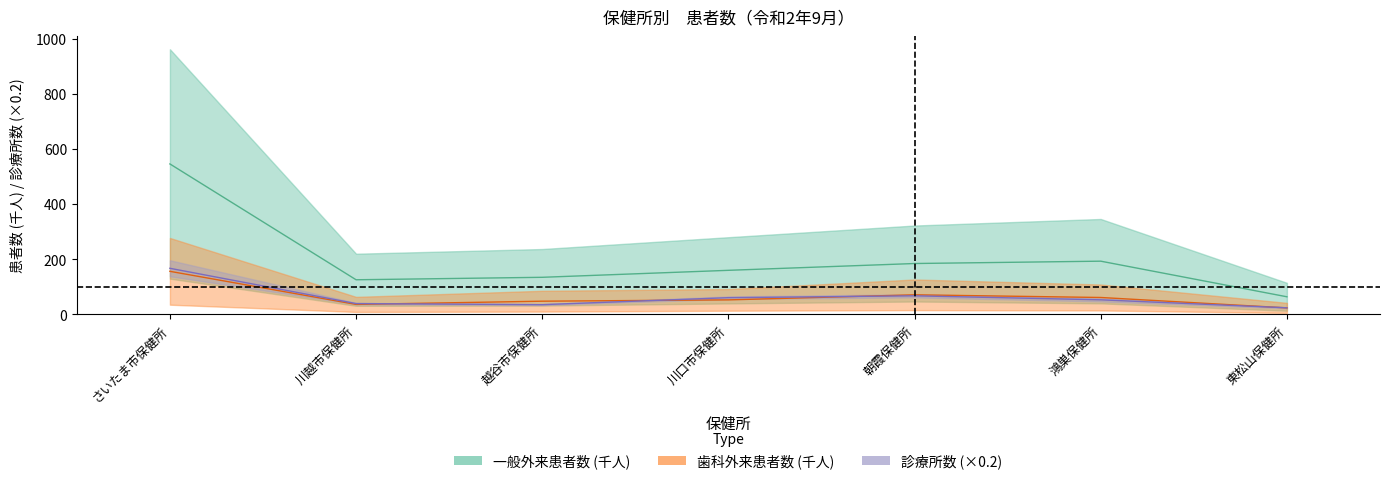

Reading right to left, transcribe all the data shown in this chart.

一般診療所総数: 東松山保健所=23.9	鴻巣保健所=52.8	朝霞保健所=67.3	川口市保健所=60.6	越谷市保健所=35.3	川越市保健所=39.2	さいたま市保健所=167.1
外来患者延数: 東松山保健所=63.8	鴻巣保健所=192.9	朝霞保健所=184.4	川口市保健所=159.8	越谷市保健所=134.5	川越市保健所=125.5	さいたま市保健所=545.5
歯科診療所総数: 東松山保健所=23.5	鴻巣保健所=61.3	朝霞保健所=71.0	川口市保健所=52.6	越谷市保健所=47.8	川越市保健所=36.2	さいたま市保健所=156.1